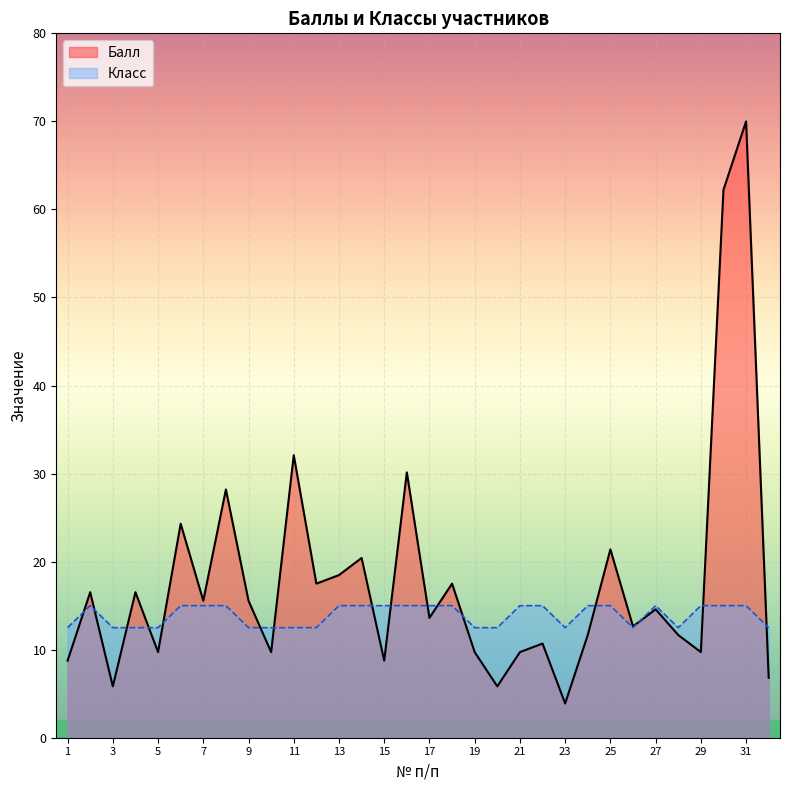

At which category is the sum across all series the highest?

31